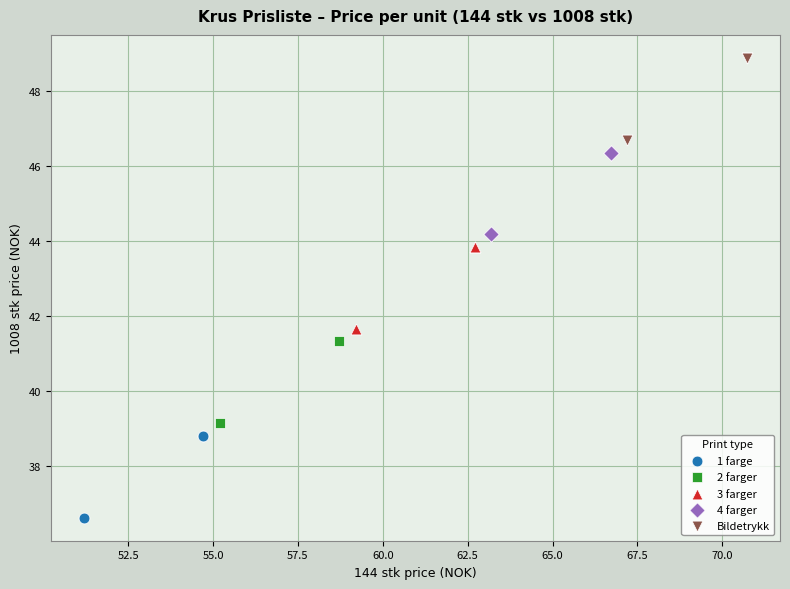

Which series reaches the minimum Y coordinate?

1 farge